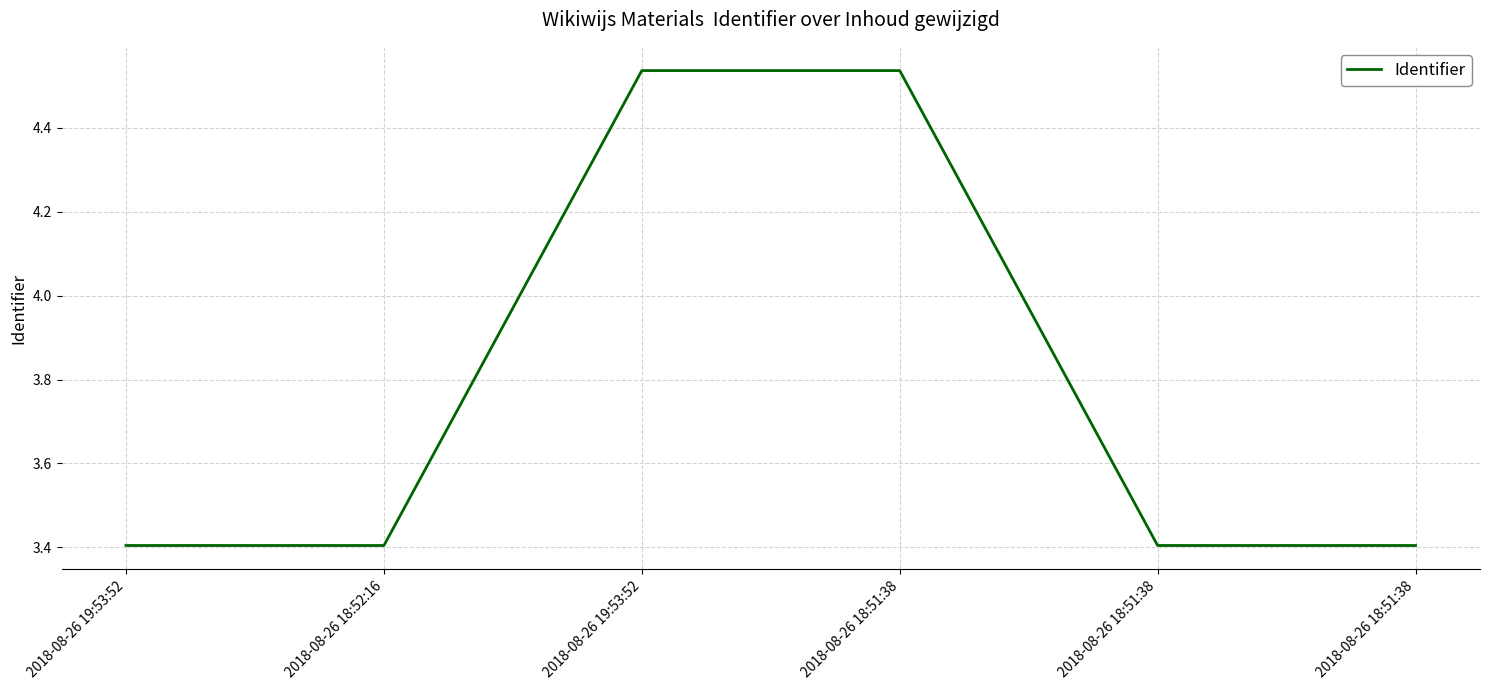

List the labels in order of value, largest first.

2018-08-26 18:51:38, 2018-08-26 19:53:52, 2018-08-26 18:51:38, 2018-08-26 18:51:38, 2018-08-26 18:52:16, 2018-08-26 19:53:52